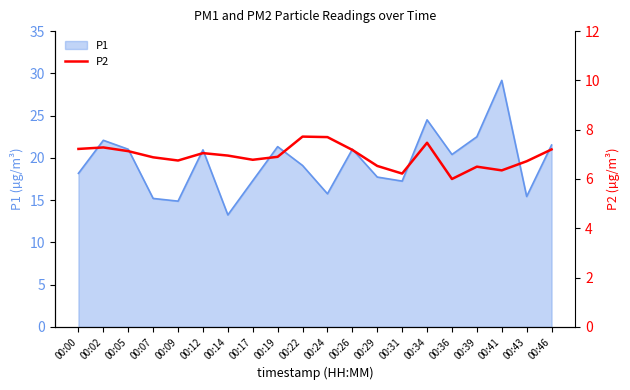

The P1 series shows 17.2 at 00:31. True or false?

True